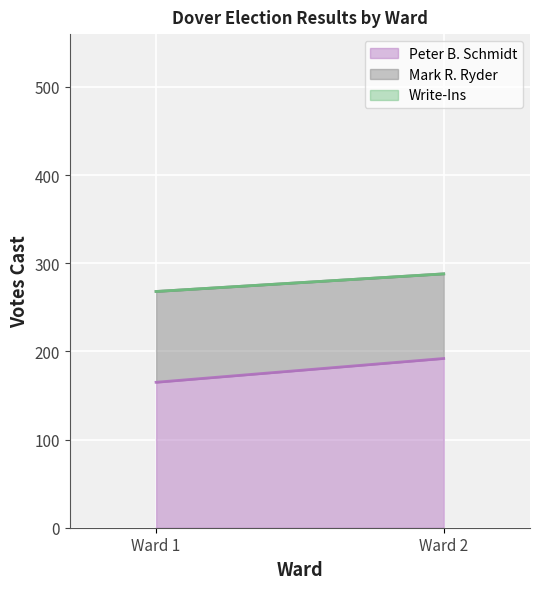

What is the sum of all Mark R. Ryder values?

199